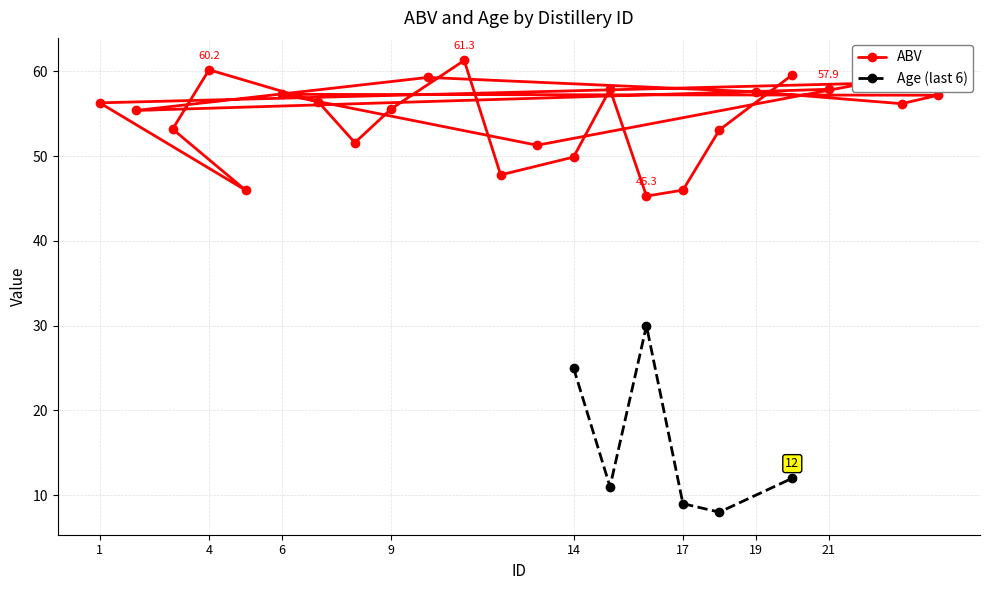

How many categories are shown in the chart?

24